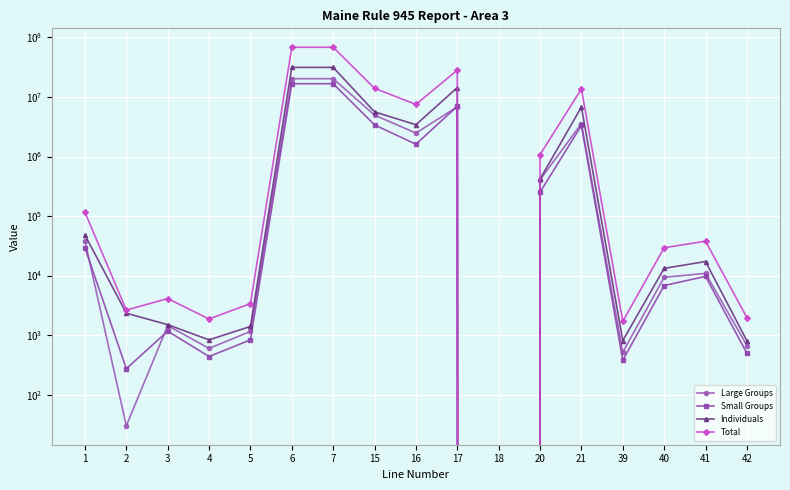

Which series has the widest spread of values?

Total